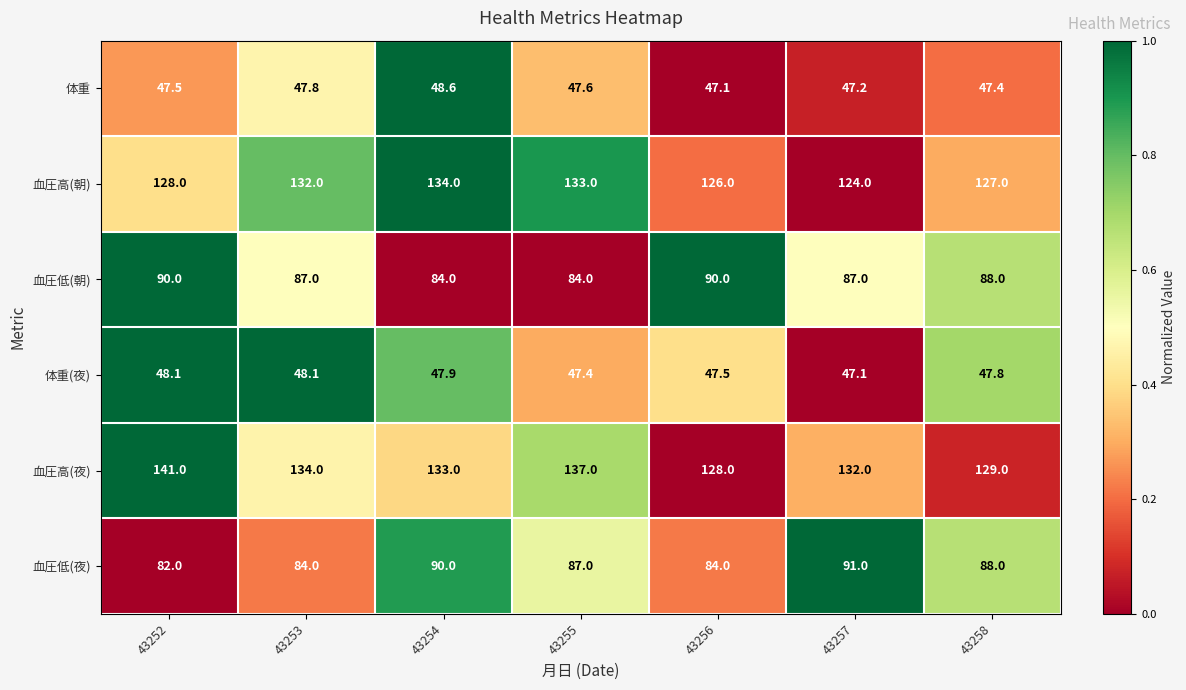

Is it true that 血圧低(朝) equals 142.4 at 43254?

False